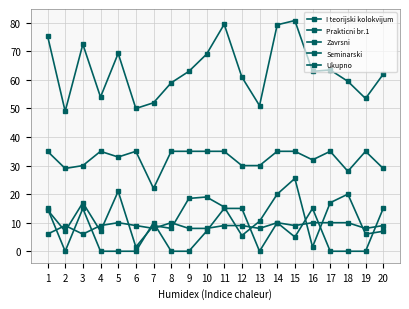

True or false: Prakticni br.1 and Seminarski intersect in this chart.

False